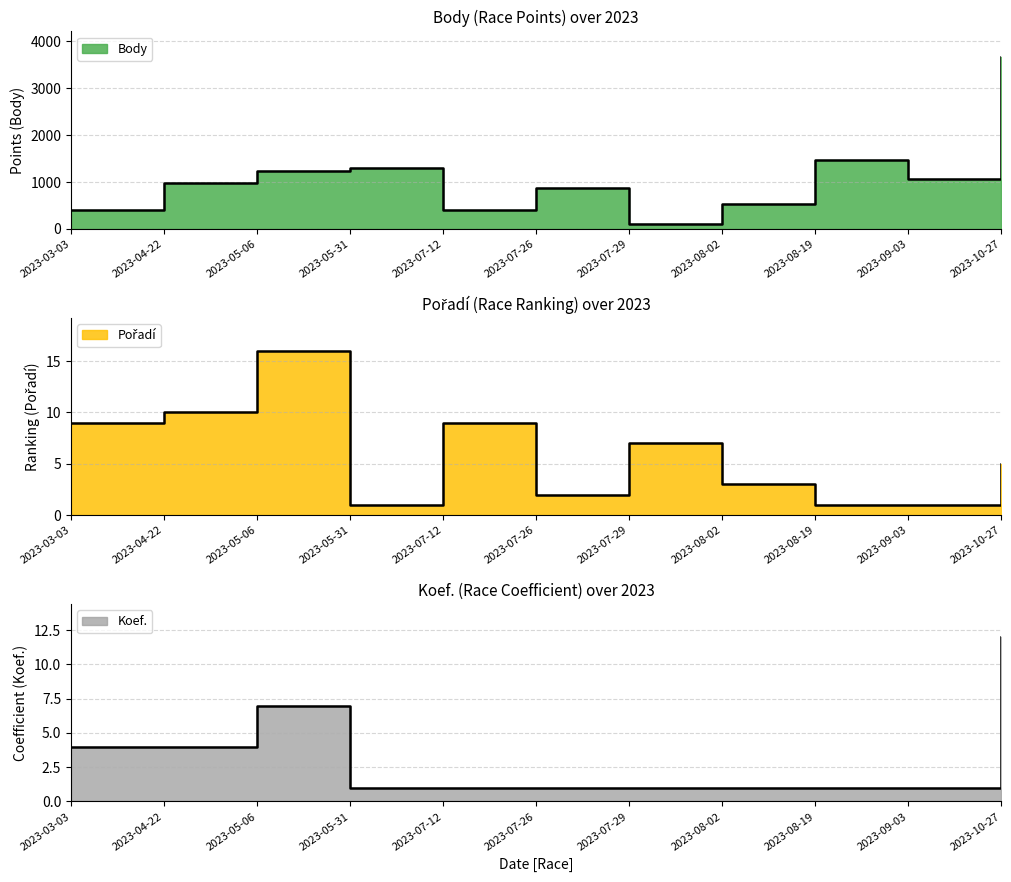

True or false: Koef. and Pořadí intersect in this chart.

False